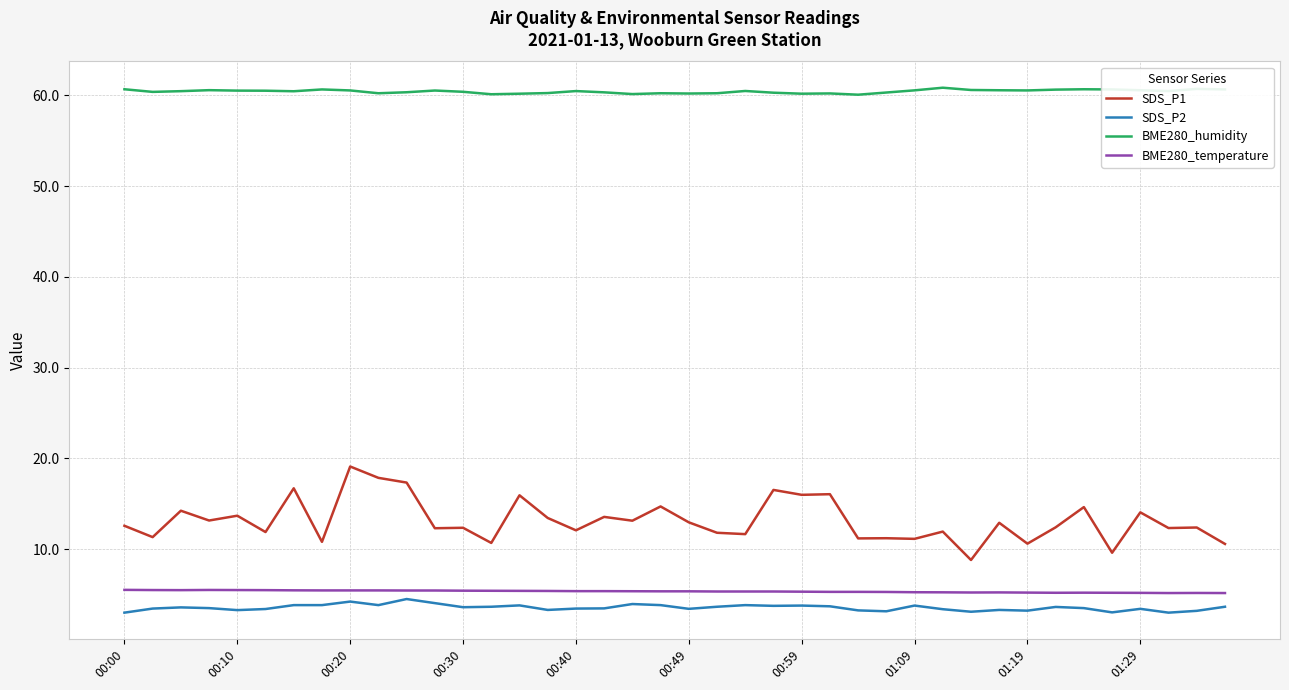

What is the lowest value of the SDS_P1 series?

8.8